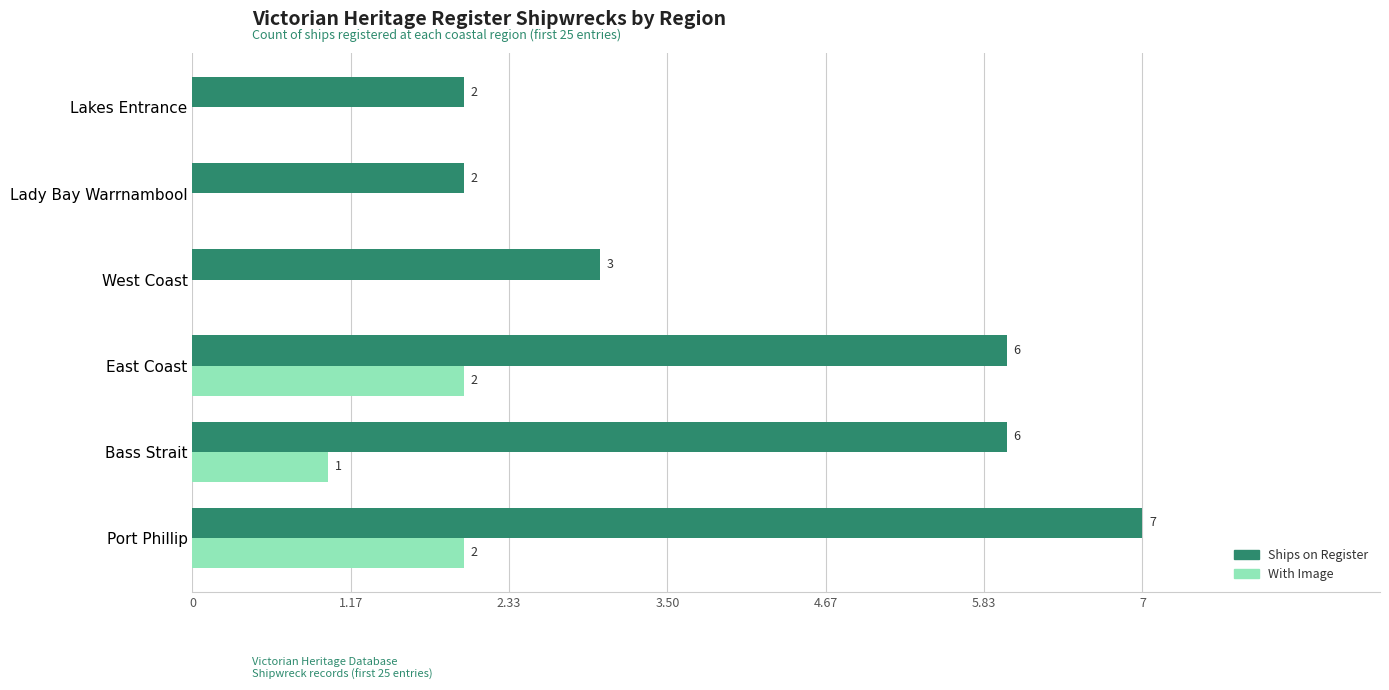

Count the number of categories in the chart.

6